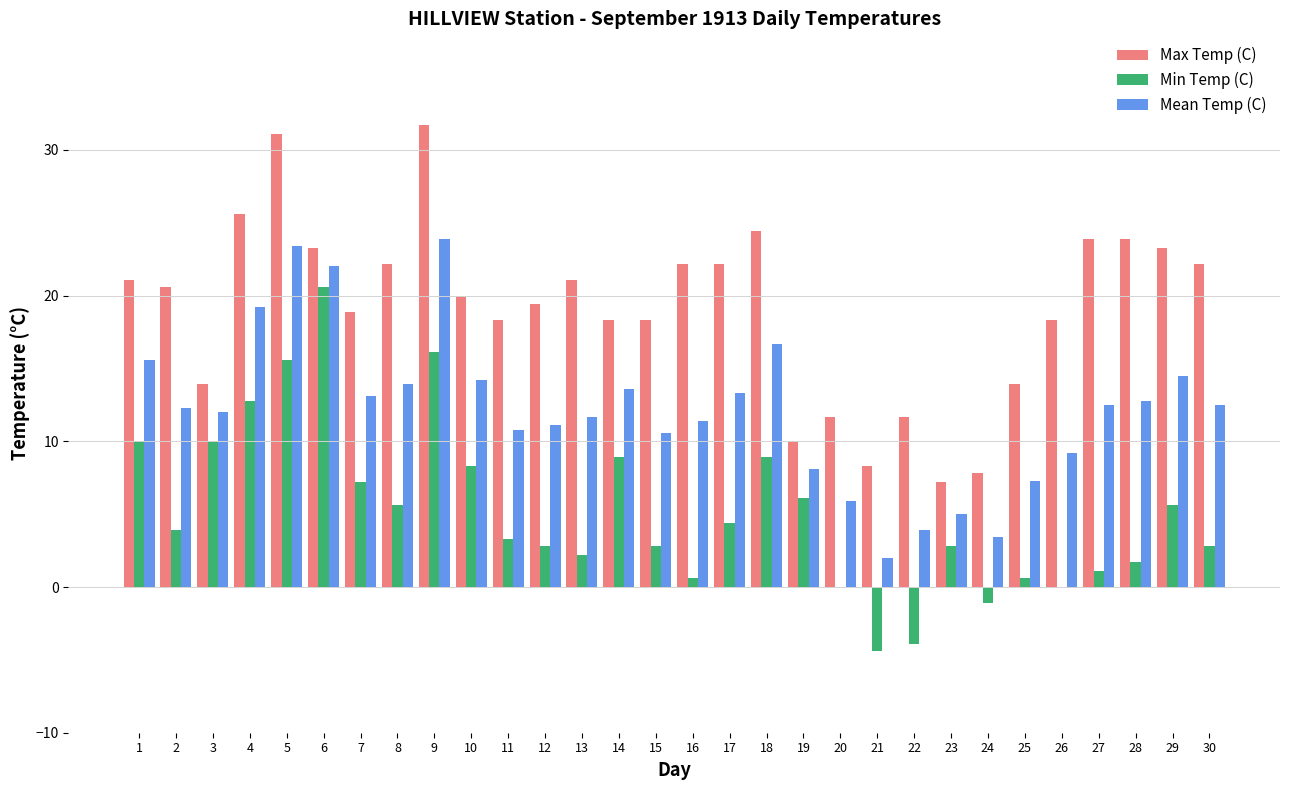

Between 11 and 13, which series saw the biggest shift?

Max Temp (C)